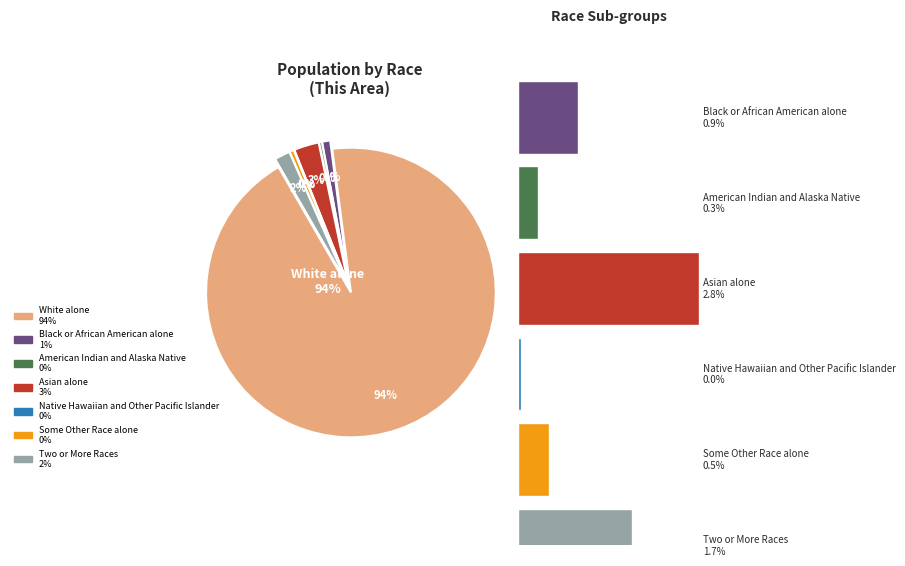

How many segments does this pie chart have?

7